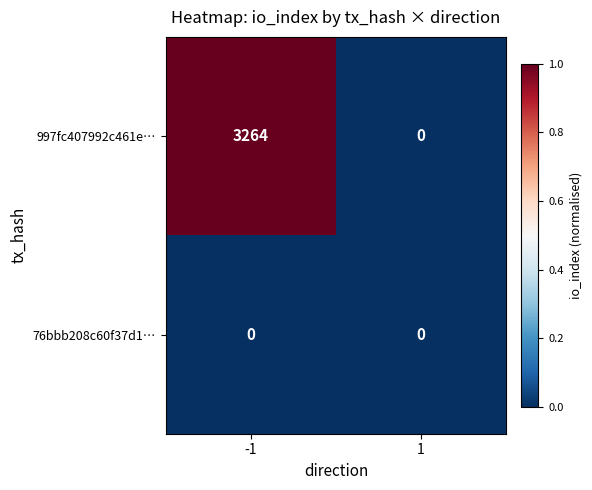

The value of 76bbb208c60f37d1… at 1 is 0. True or false?

True